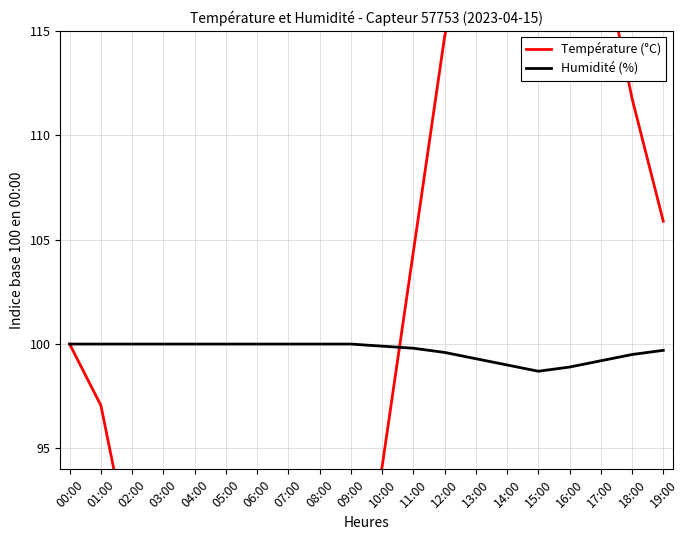

What is the sum of all Humidité (%) values?

1993.6